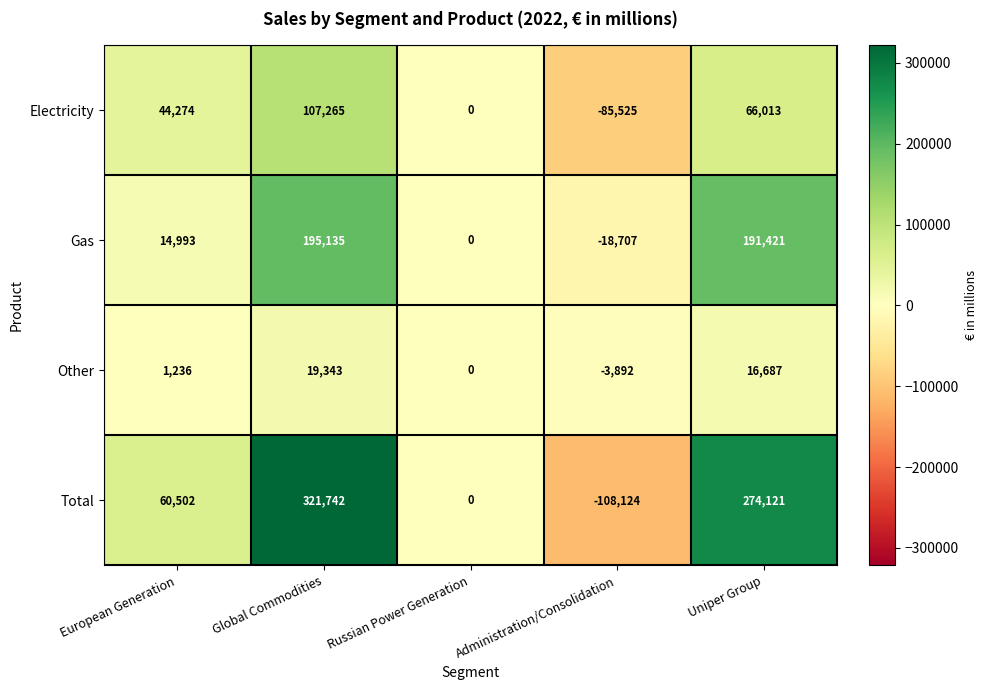

Is the value of Total at Global Commodities greater than the value of Gas at Uniper Group?

Yes